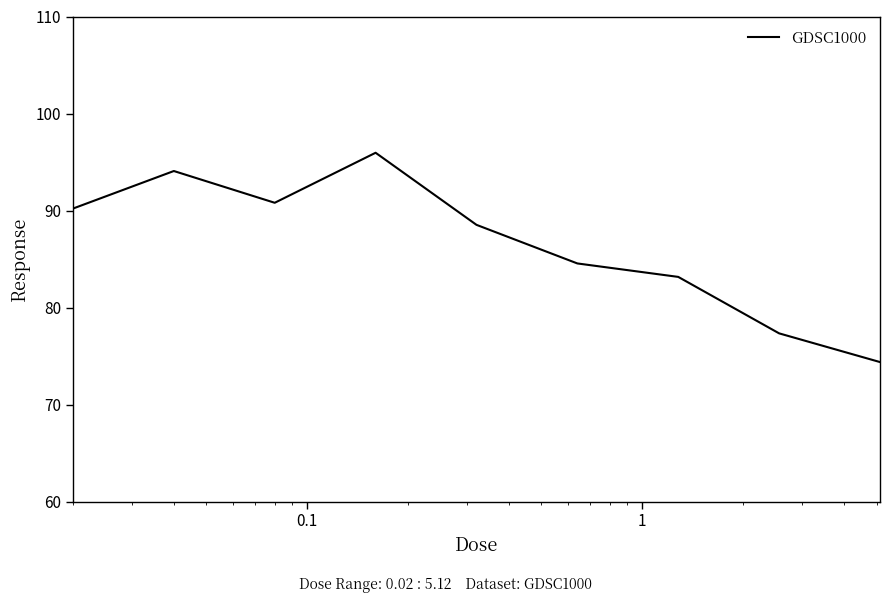

What is the smallest value displayed?

74.4